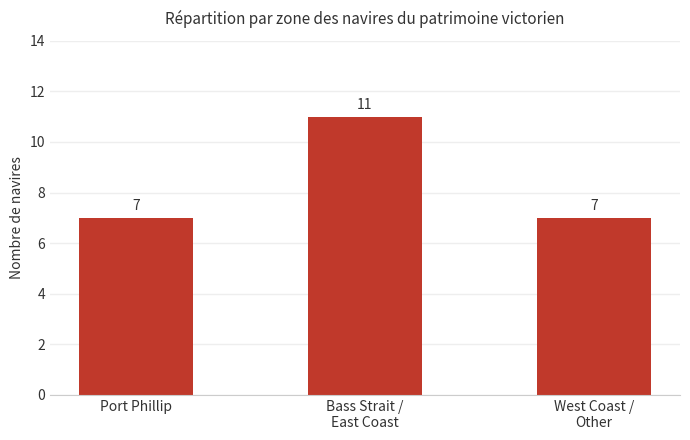

Reading left to right, what are all the values shown in this chart?

Port Phillip=7	Bass Strait /
East Coast=11	West Coast /
Other=7